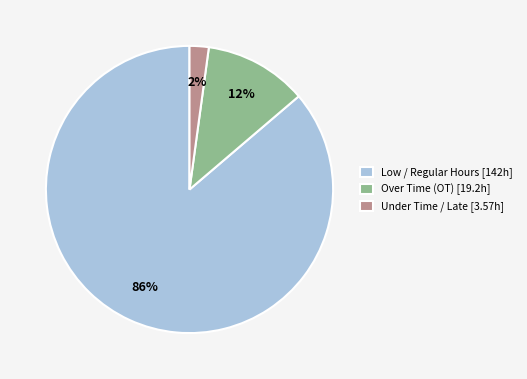

Rank the categories by value from lowest to highest.

Under Time / Late [3.57h], Over Time (OT) [19.2h], Low / Regular Hours [142h]